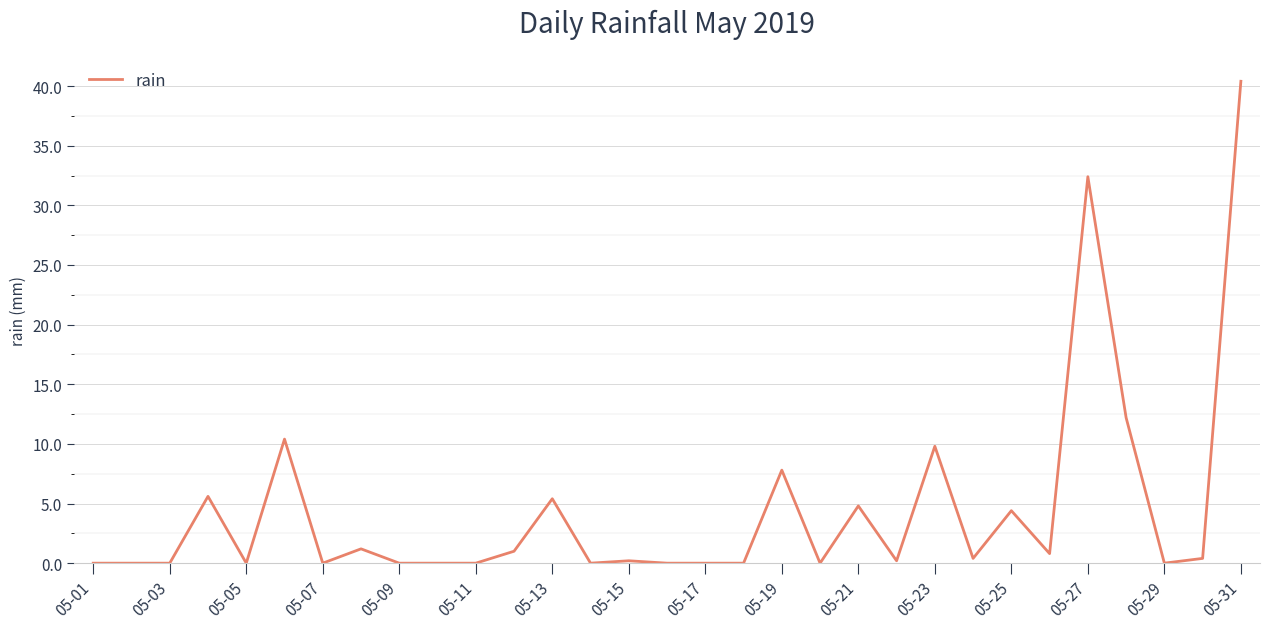

What is the sum of all values?

137.4